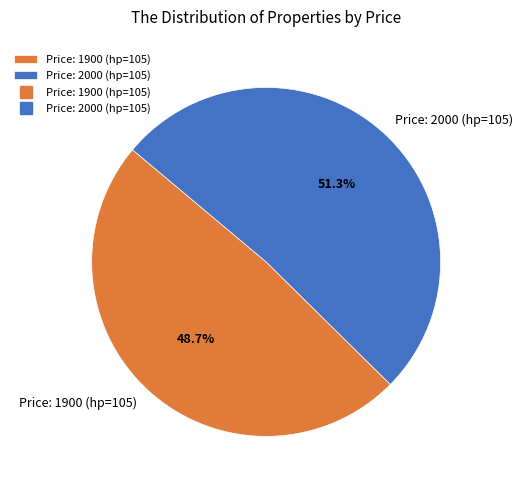

Approximately how many times larger is the value at Price: 2000 (hp=105) compared to Price: 1900 (hp=105)?

1.1